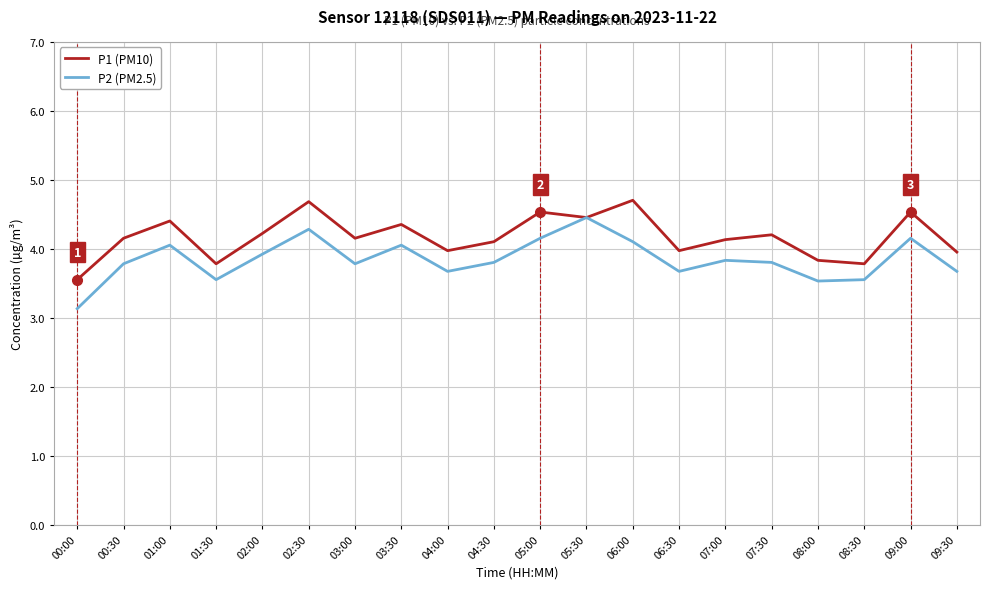

What value does the P2 (PM2.5) series have at 05:30?

4.5